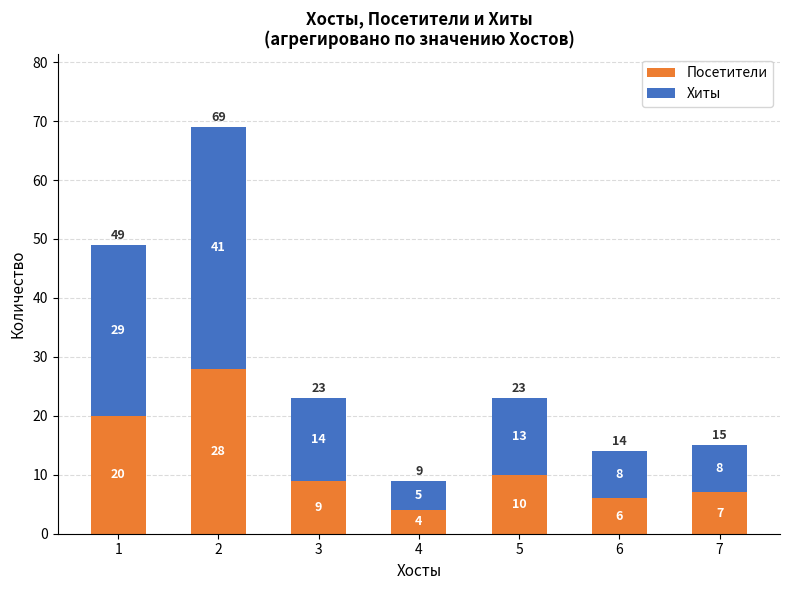

What is the difference between the maximum and minimum values in the Посетители series?

24